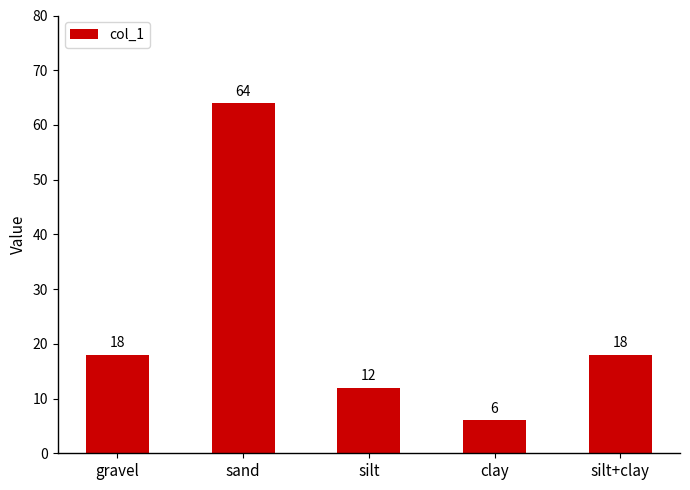

Does the chart contain any negative values?

No